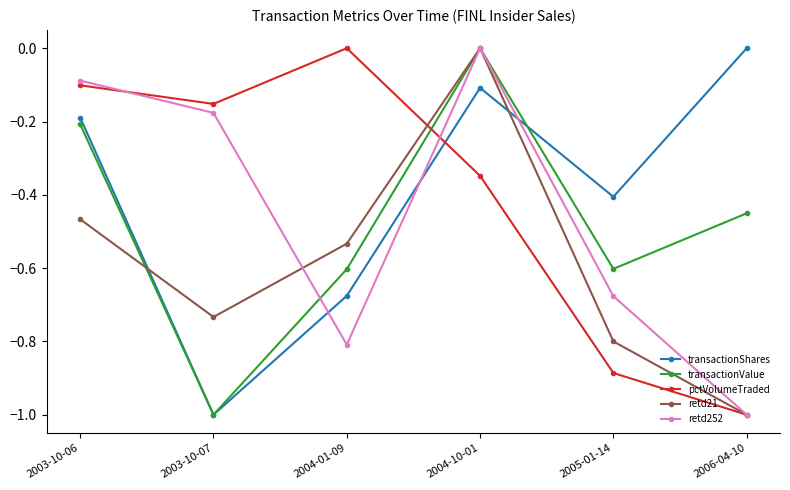

How many interior local valleys does the retd252 series have?

1